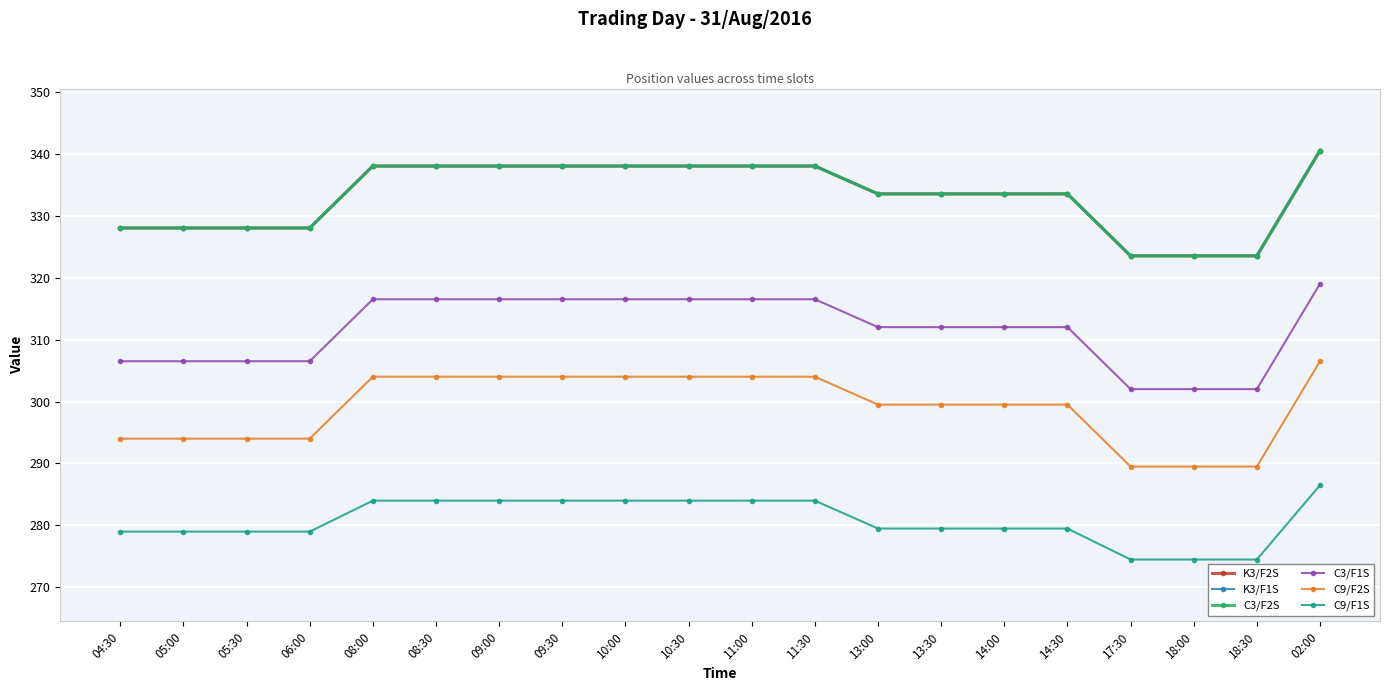

What is the average value of the C3/F2S series?

333.1